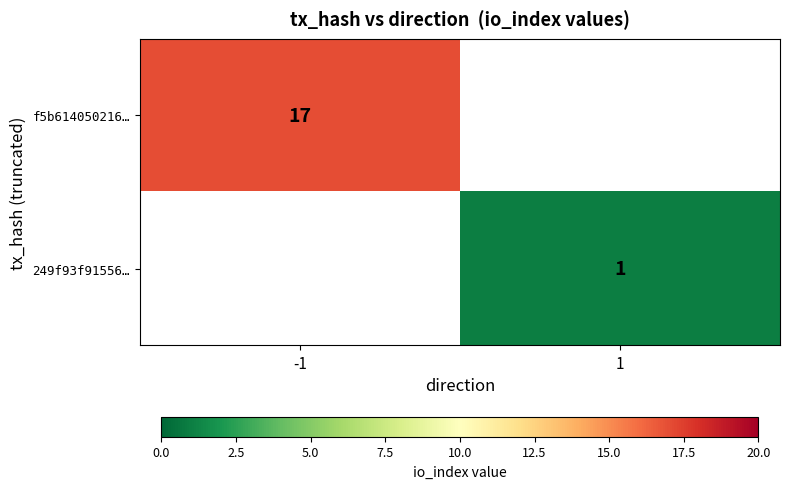

True or false: f5b614050216… has a value of 27.5 at -1.

False